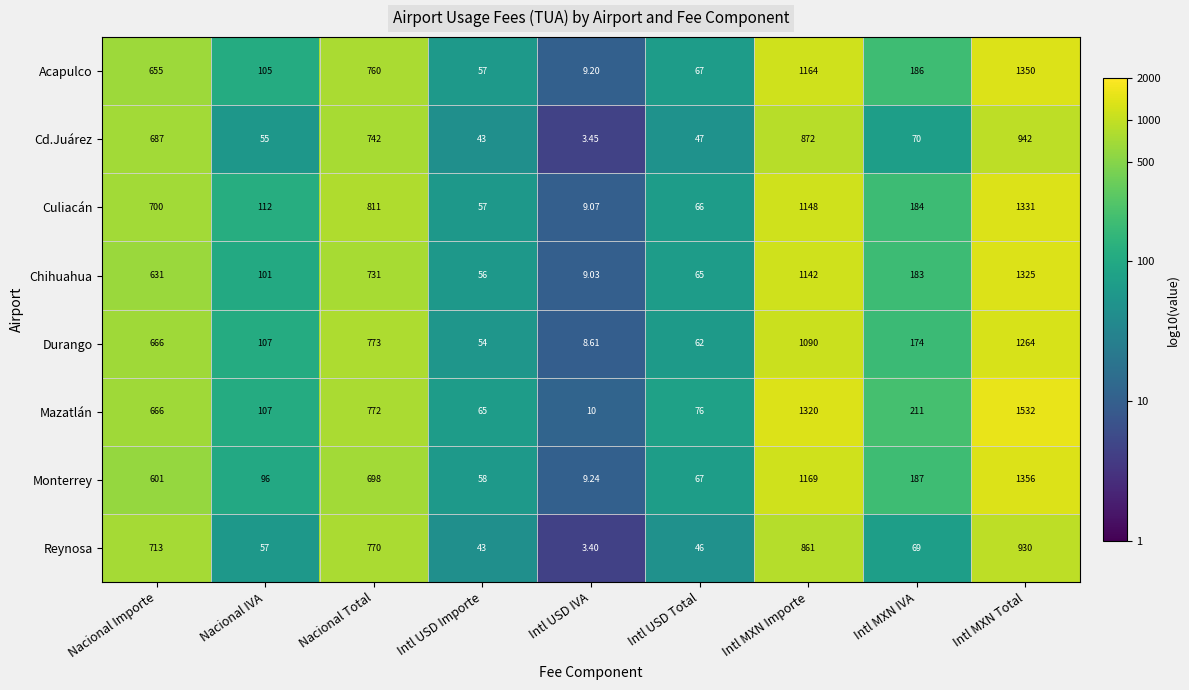

Which series has the largest total across all categories?

Mazatlán